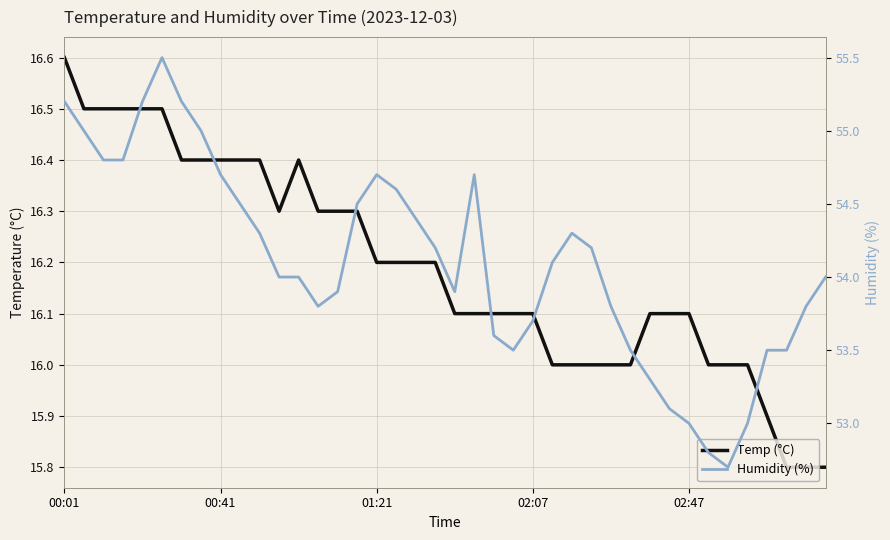

At which category does the chart reach its minimum across all series?

37